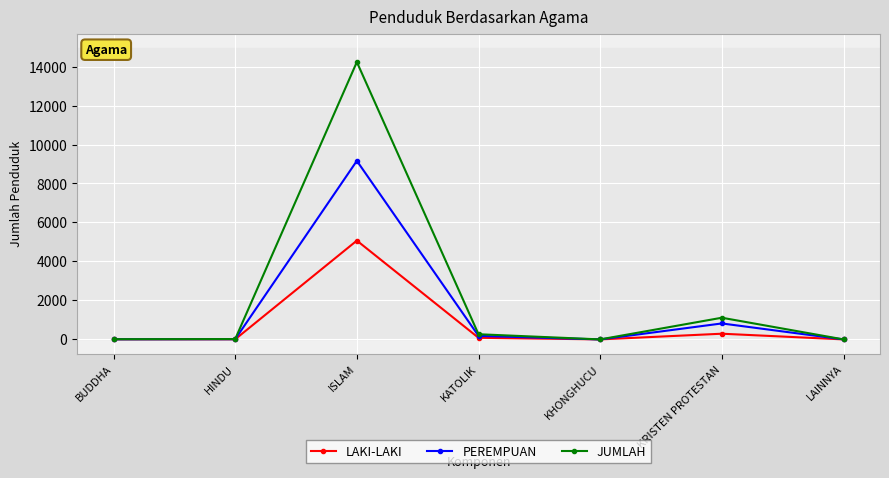

Where is the first local maximum for JUMLAH?

ISLAM